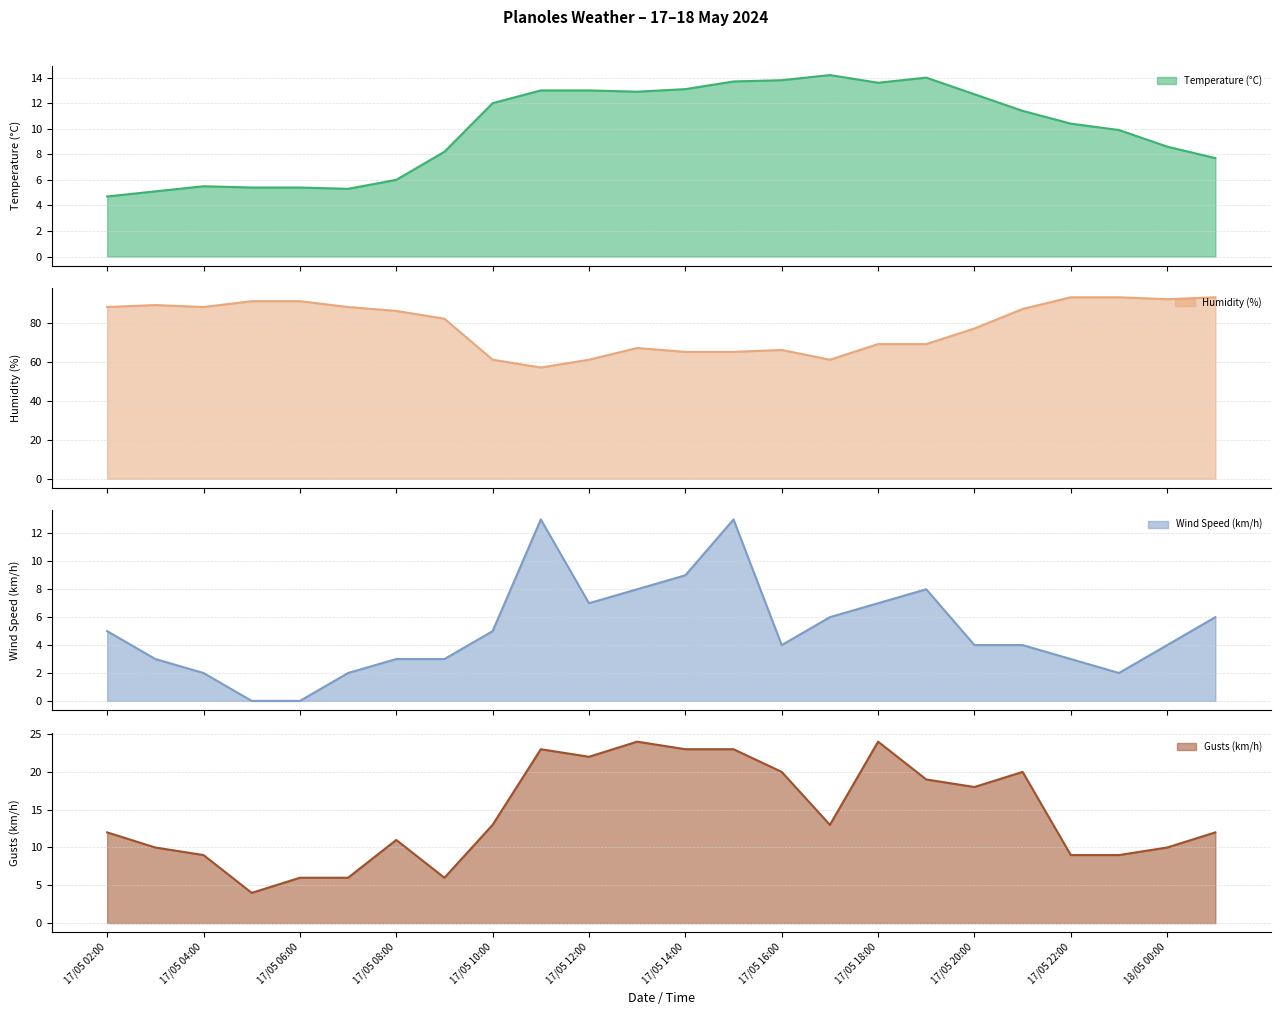

Does the chart have visible grid lines?

Yes